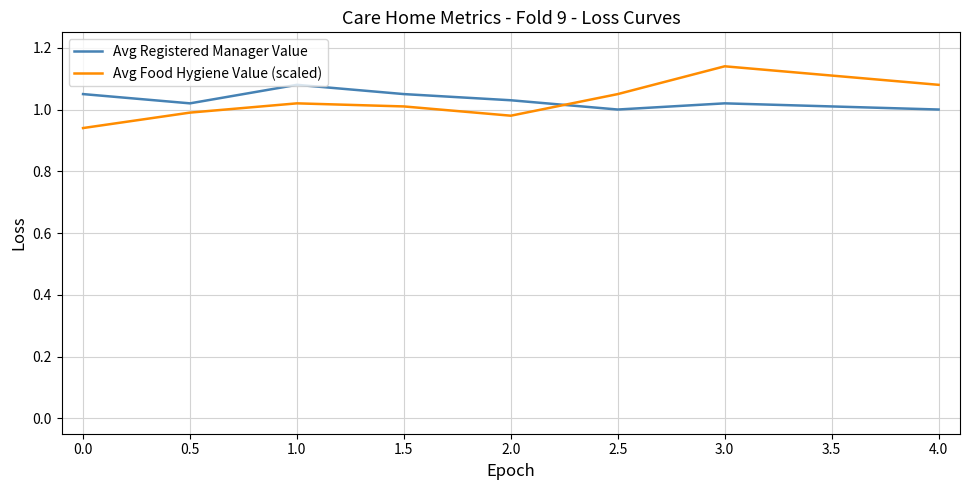

The value of Avg Food Hygiene Value (scaled) at 4.0 is 1.1. True or false?

True